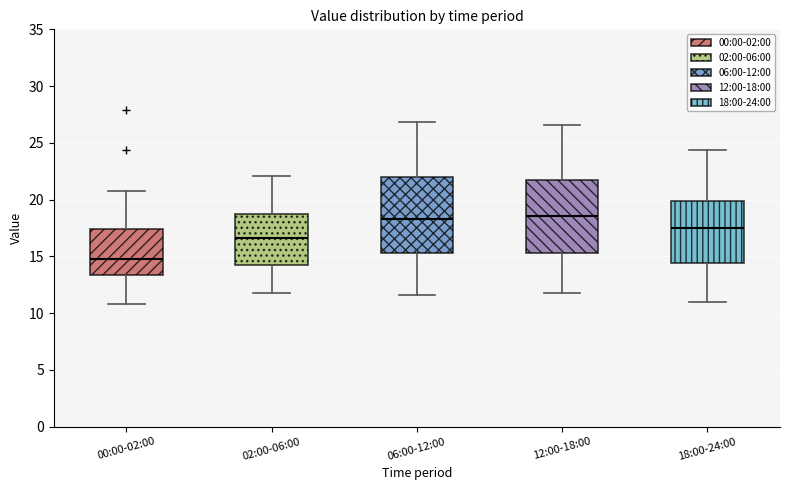

Where does the median line of the box for 18:00-24:00 sit on the y-axis? The values are not printed on the chart, so give them approximately, as read against the axis.

17.5